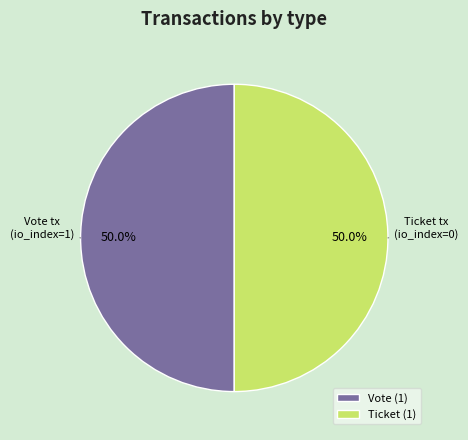

What is the ratio of the value at Ticket (1) to the value at Vote (1)?

1.0